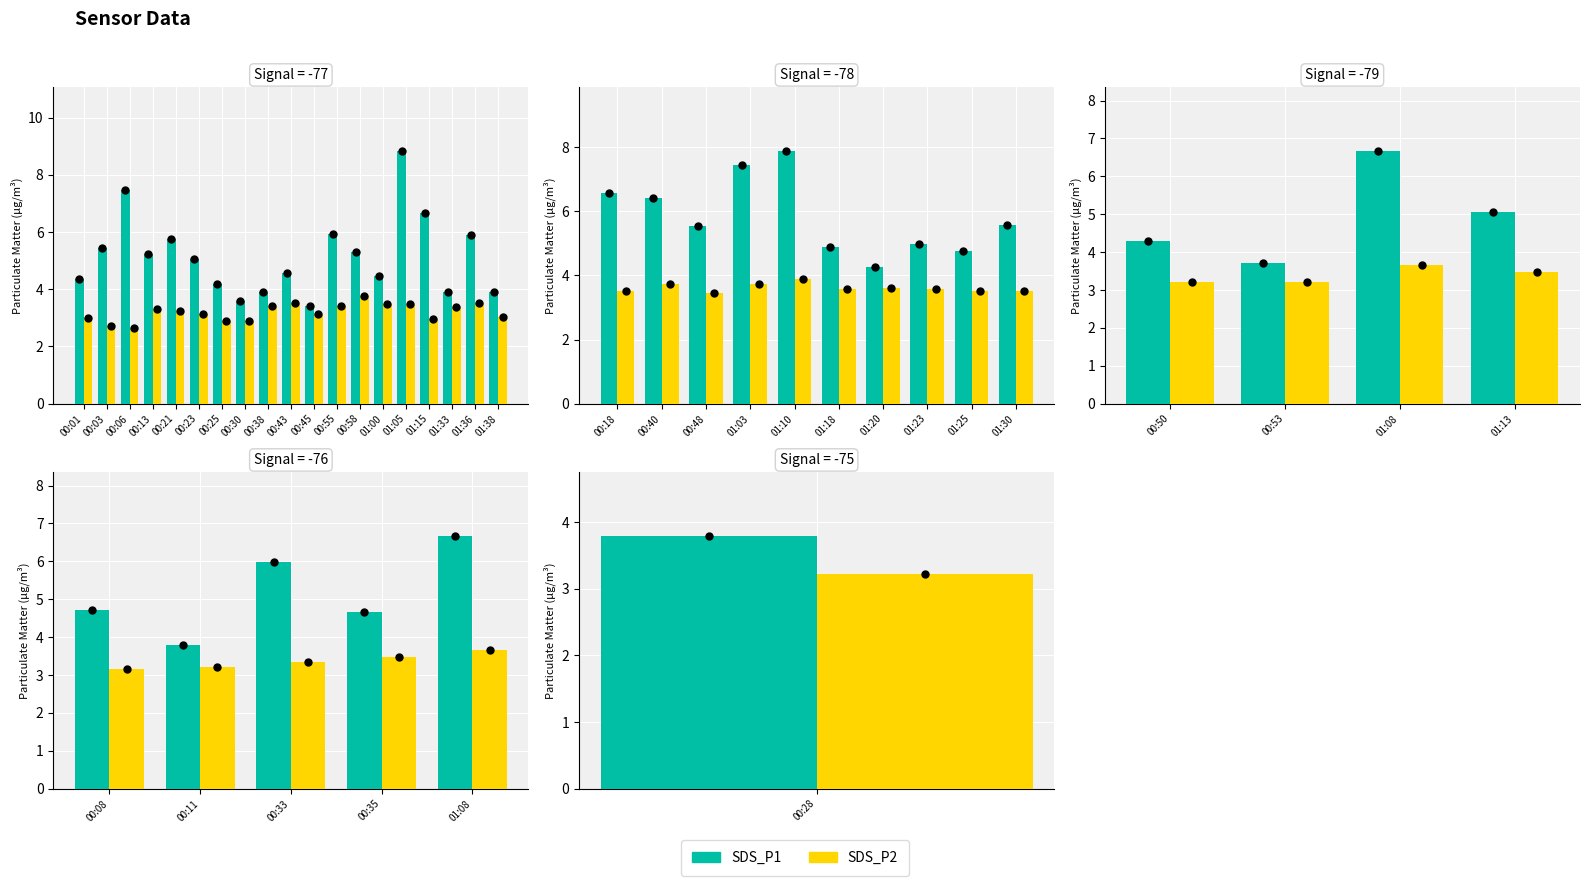

Which series contains the lowest Y value?

SDS_P2